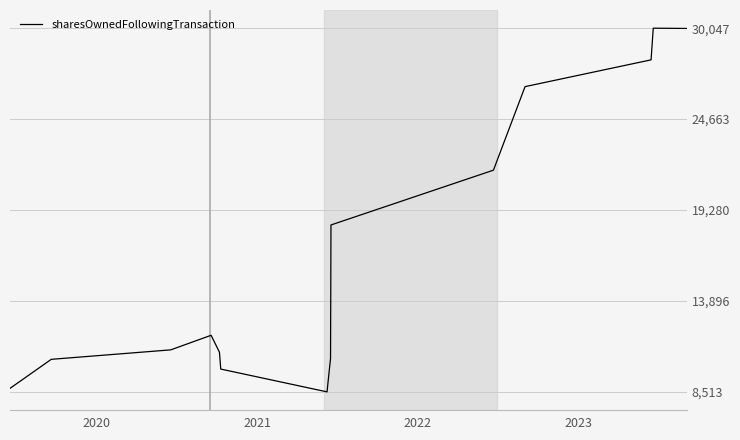

How many points are higher than both their immediate neighbors (excluding endpoints)?

1